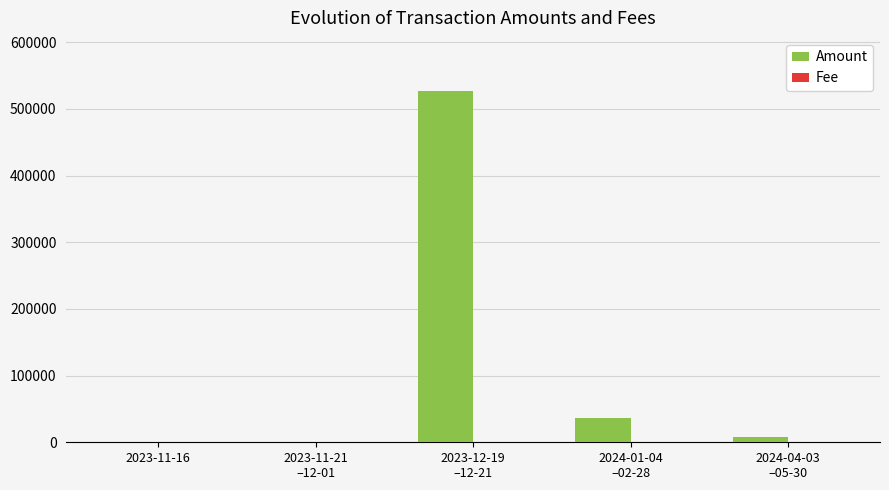

Which series has the largest total across all categories?

Amount